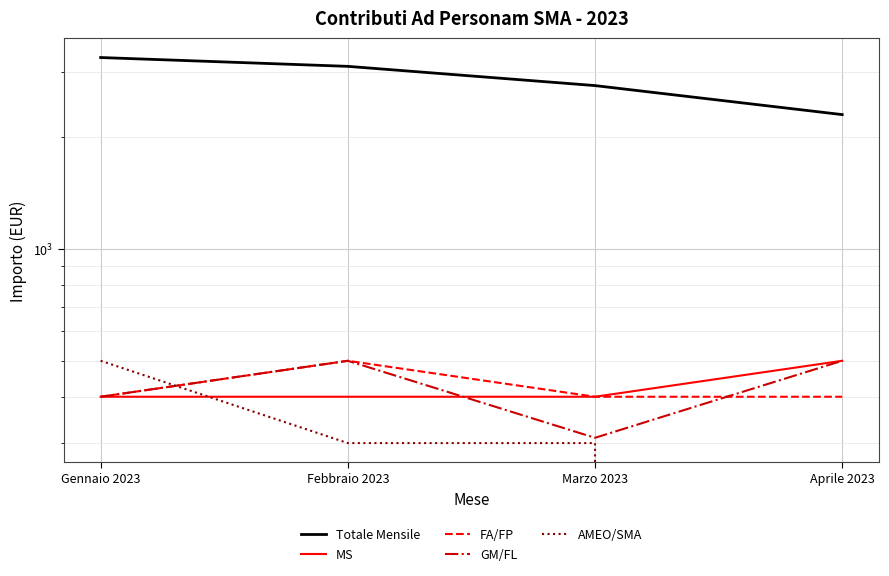

The value of GM/FL at Gennaio 2023 is 198. True or false?

False